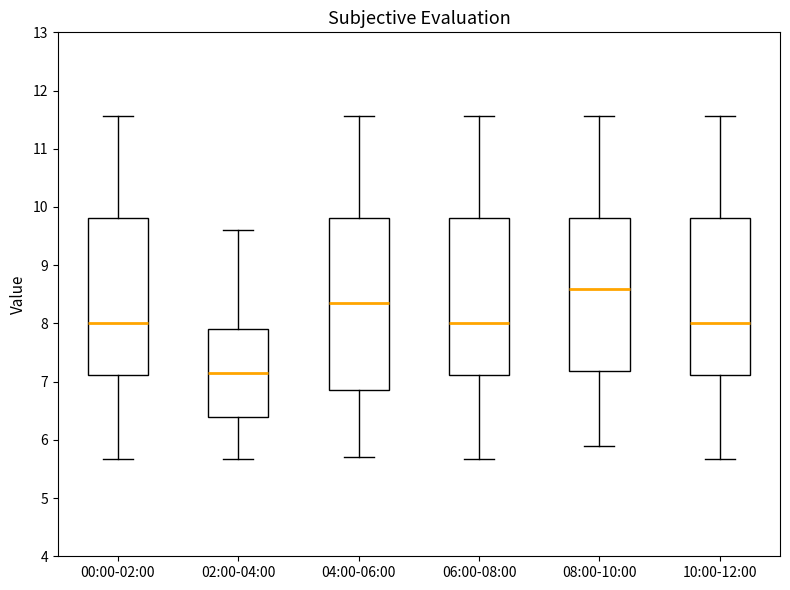

Reading left to right, read every box against the y-axis: the position of its median line, the range the box covers, and the ends of its whiskers. The values are not printed on the chart, so give them approximately, as read against the axis.

00:00-02:00: median 8.0, box 7.1 to 9.8, whiskers 5.7 to 11.6
02:00-04:00: median 7.2, box 6.4 to 7.9, whiskers 5.7 to 9.6
04:00-06:00: median 8.4, box 6.9 to 9.8, whiskers 5.7 to 11.6
06:00-08:00: median 8.0, box 7.1 to 9.8, whiskers 5.7 to 11.6
08:00-10:00: median 8.6, box 7.2 to 9.8, whiskers 5.9 to 11.6
10:00-12:00: median 8.0, box 7.1 to 9.8, whiskers 5.7 to 11.6